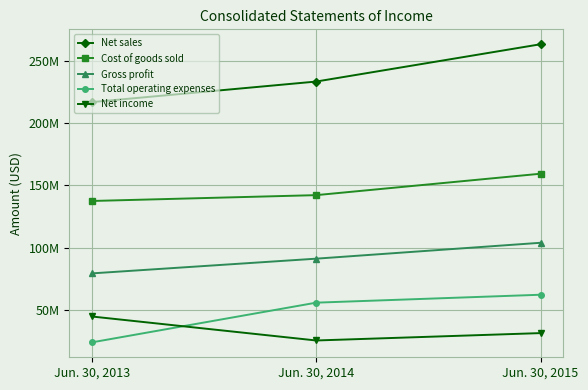

What are all the series names shown in the legend?

Net sales, Cost of goods sold, Gross profit, Total operating expenses, Net income